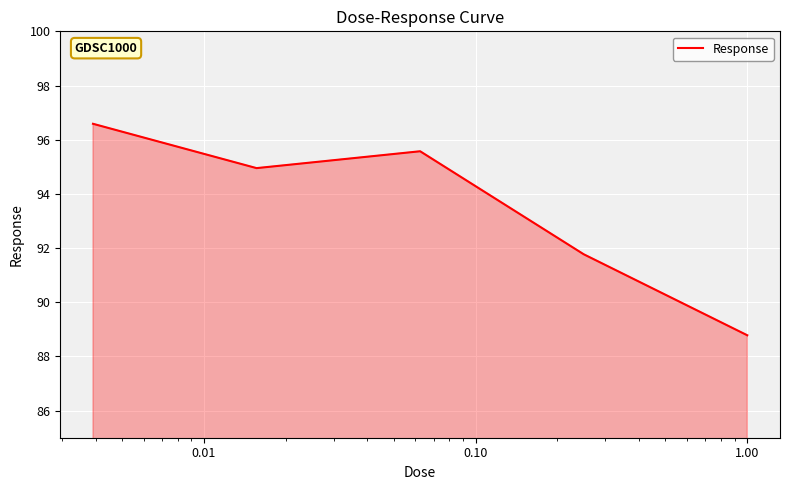

What is the maximum value shown in the chart?

96.6